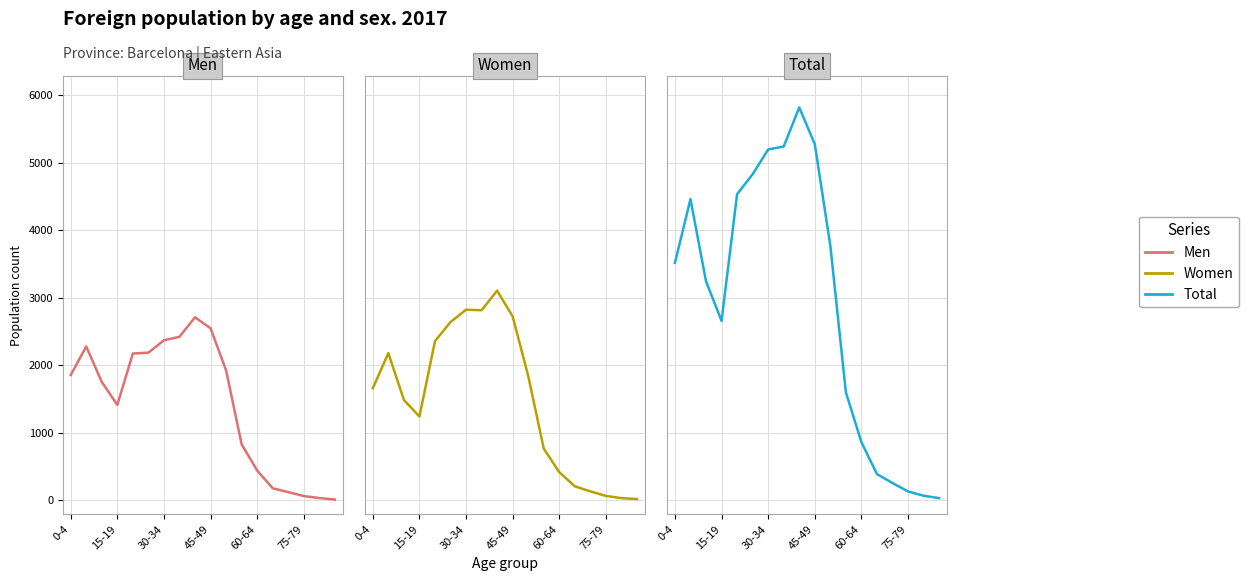

What is the greatest value displayed?

5822